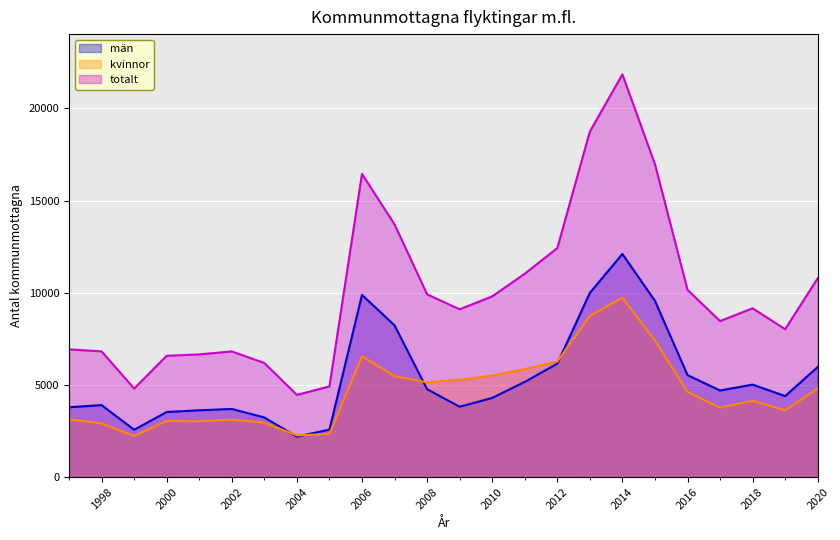

What is the greatest value displayed?

21847